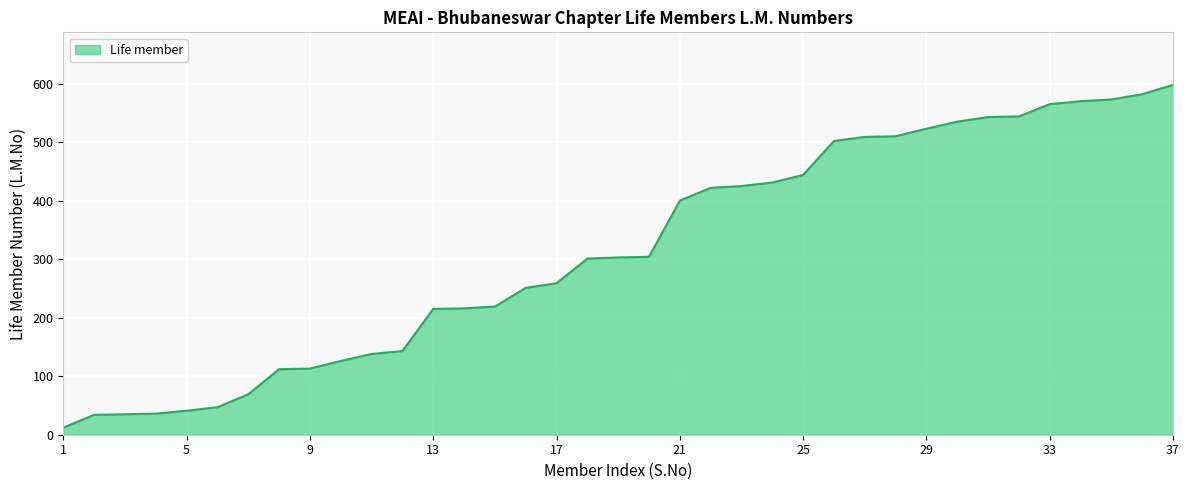

What is the difference between the maximum and minimum values?

586